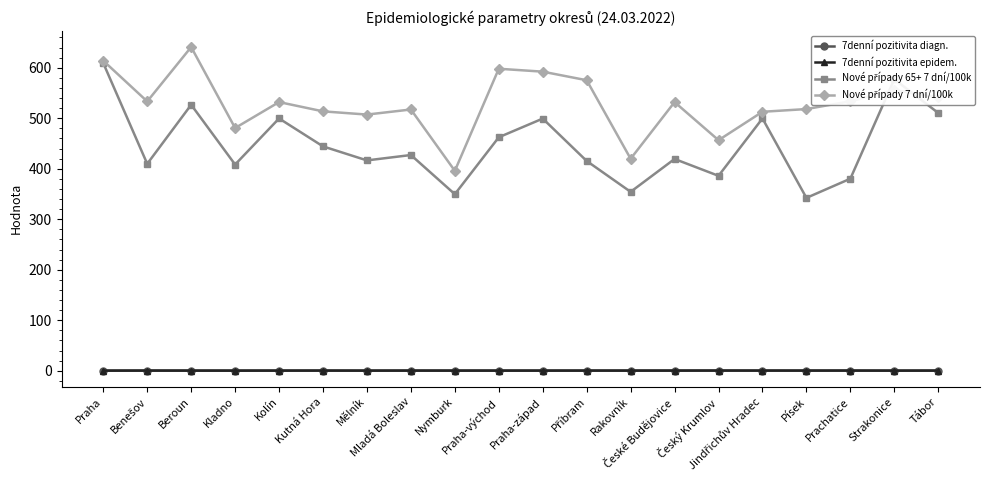

At how many categories does at least one series exceed 60?

20